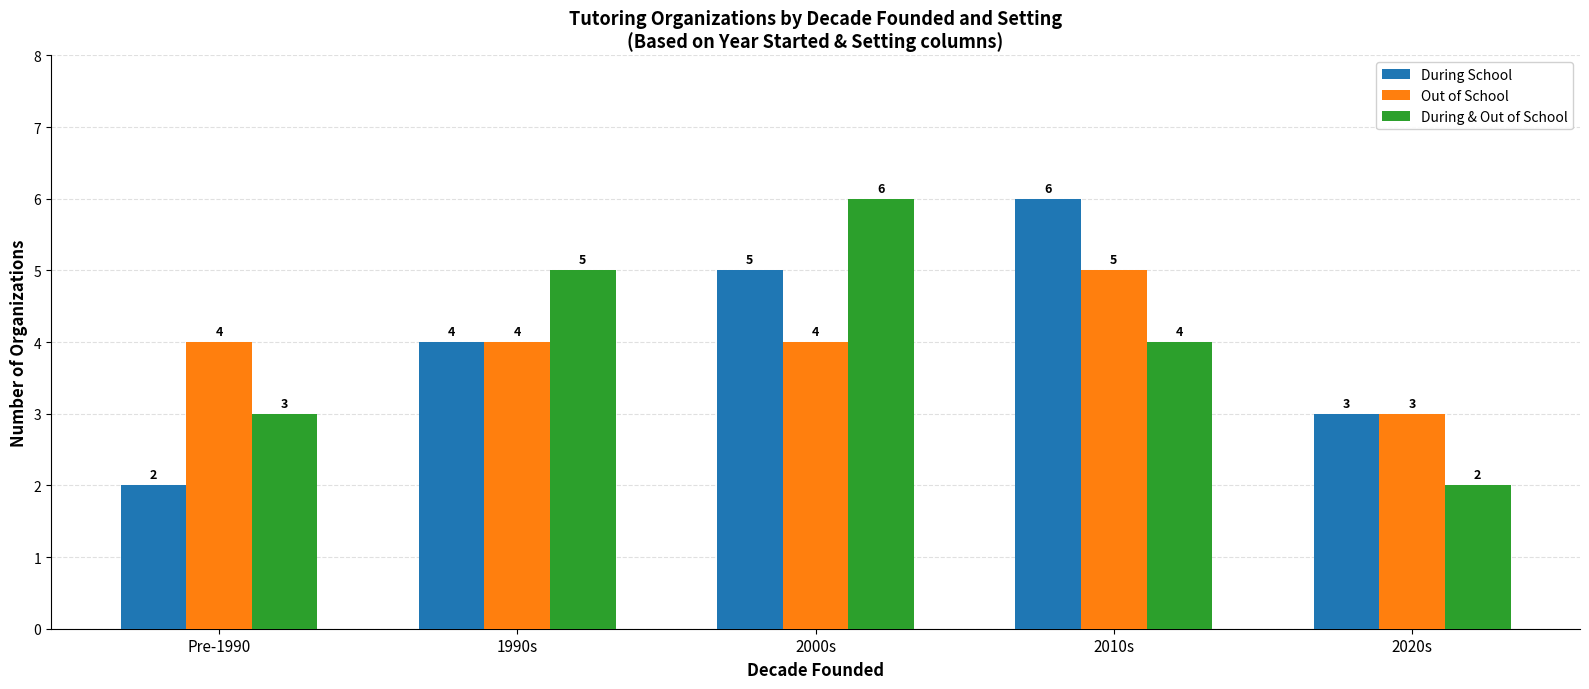

Is the value of During School at 1990s greater than the value of Out of School at 2020s?

Yes